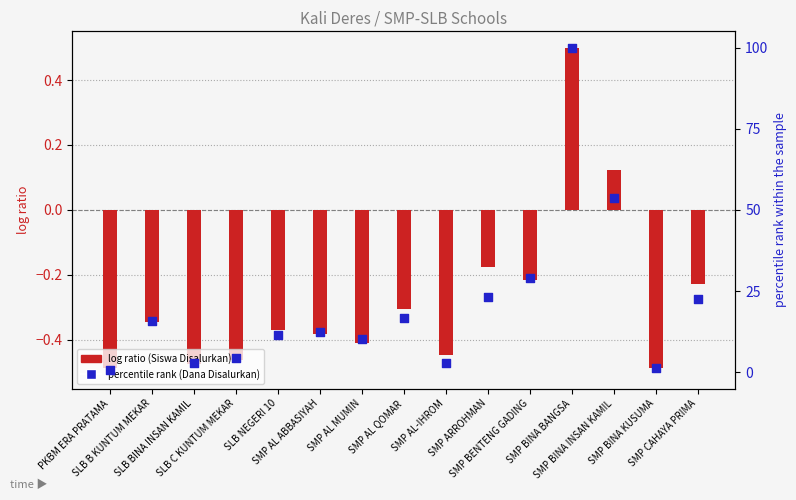

Which series has the largest total across all categories?

percentile rank (Dana)